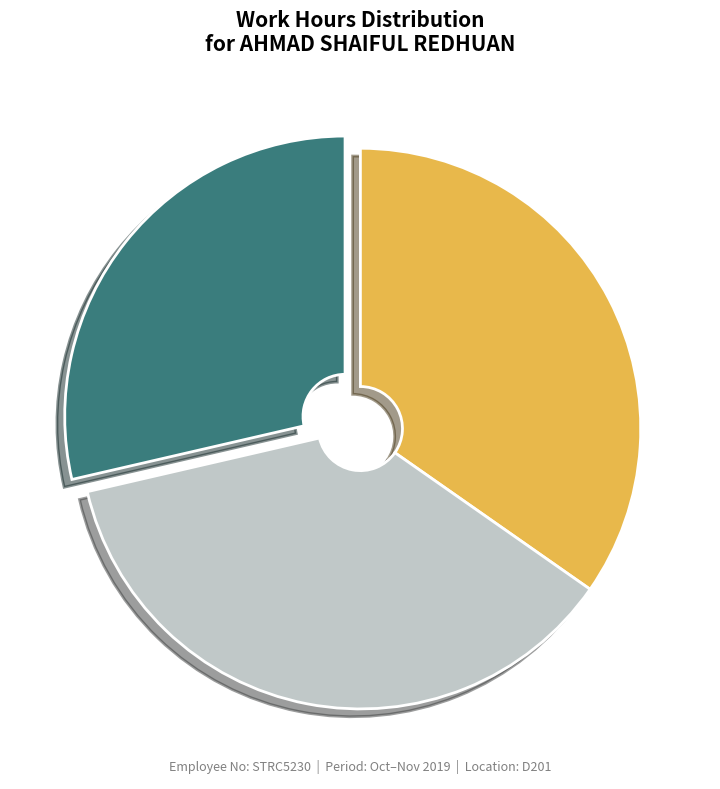

How many segments does this pie chart have?

3